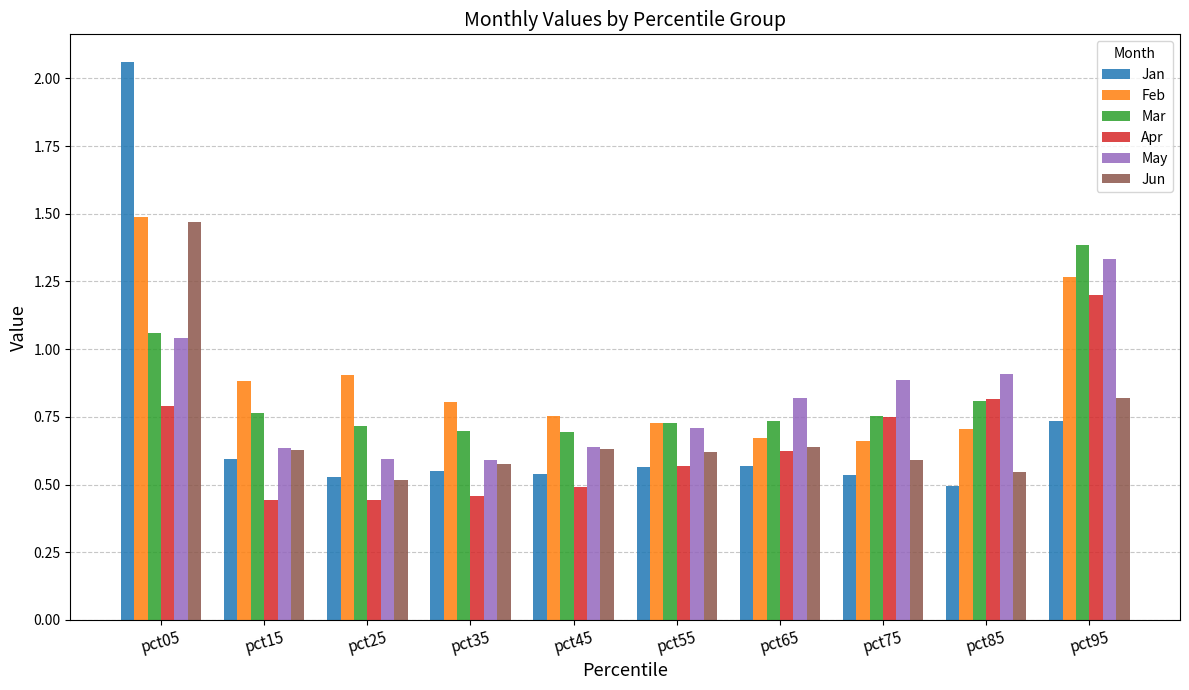

At how many categories does at least one series exceed 1?

2